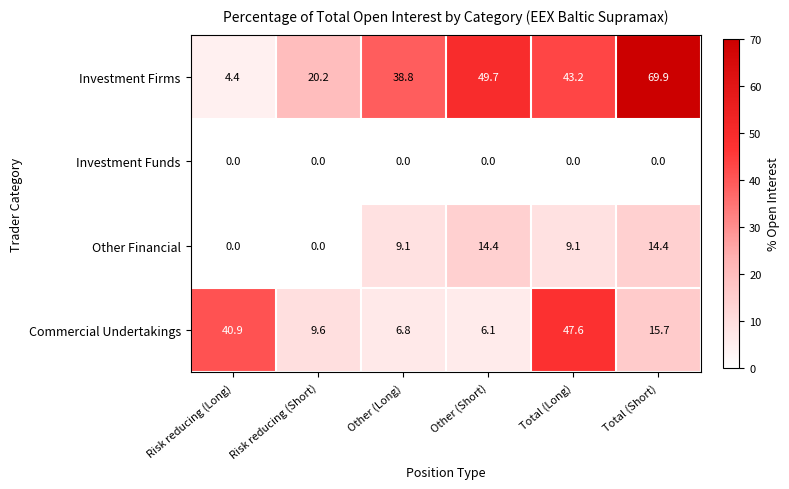

How many data points in Commercial Undertakings are above 15?

3